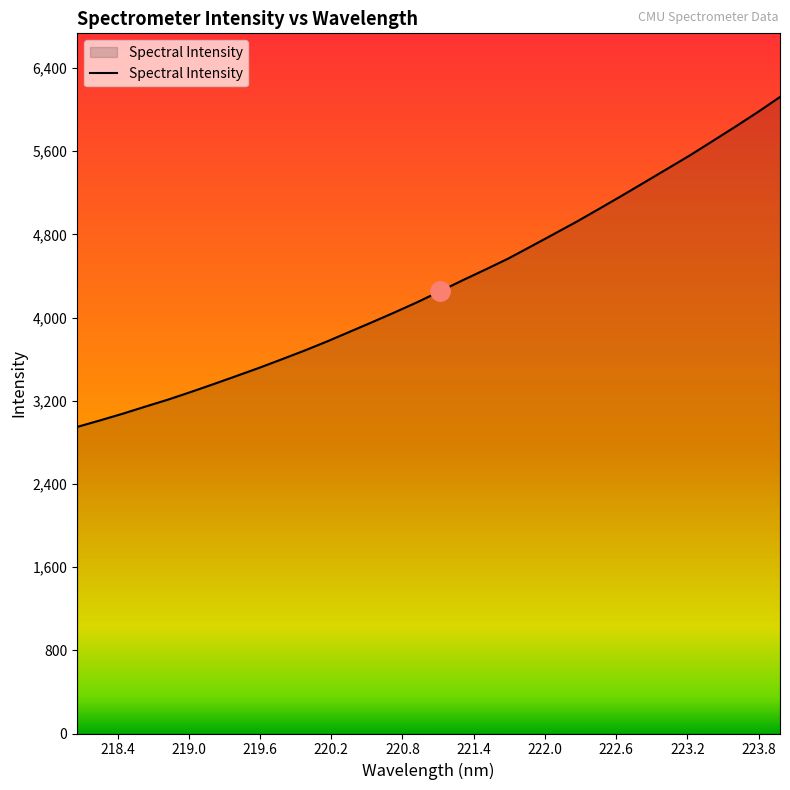

What is the average value?

4318.7